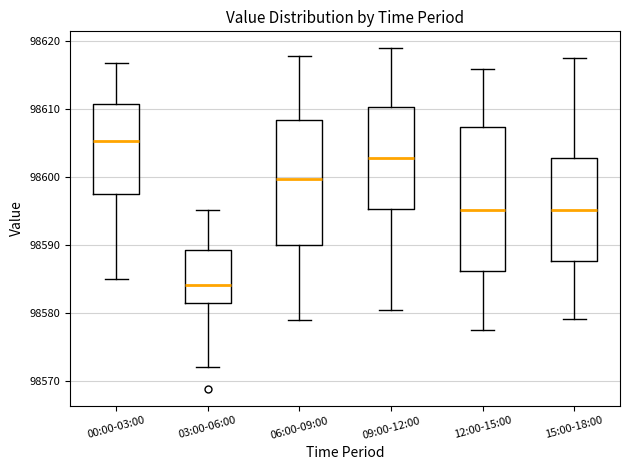

Reading left to right, transcribe this box plot: for each box, give where its median line is, the range the box spans, and where its two whiskers end, as read against the y-axis. The values are not printed on the chart, so give them approximately, as read against the axis.

00:00-03:00: median 98605, box 98598 to 98611, whiskers 98585 to 98617
03:00-06:00: median 98584, box 98582 to 98589, whiskers 98572 to 98595
06:00-09:00: median 98600, box 98590 to 98608, whiskers 98579 to 98618
09:00-12:00: median 98603, box 98595 to 98610, whiskers 98581 to 98619
12:00-15:00: median 98595, box 98586 to 98607, whiskers 98578 to 98616
15:00-18:00: median 98595, box 98588 to 98603, whiskers 98579 to 98618